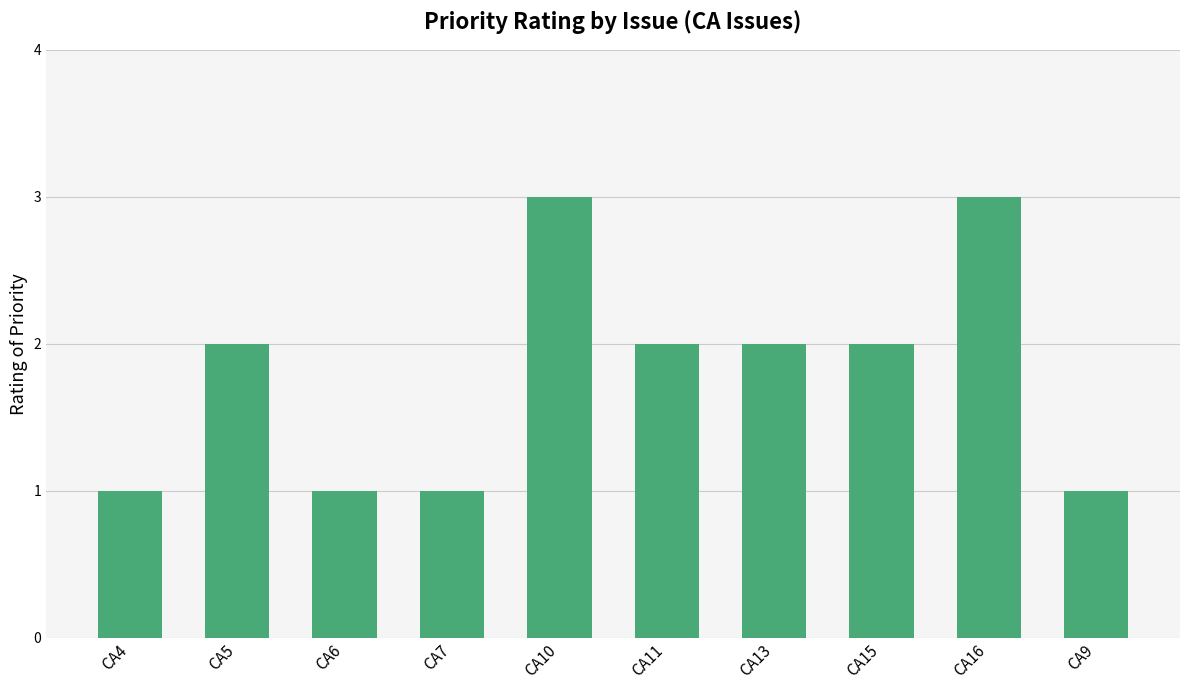

Reading left to right, extract all data points from this chart.

1	2	1	1	3	2	2	2	3	1